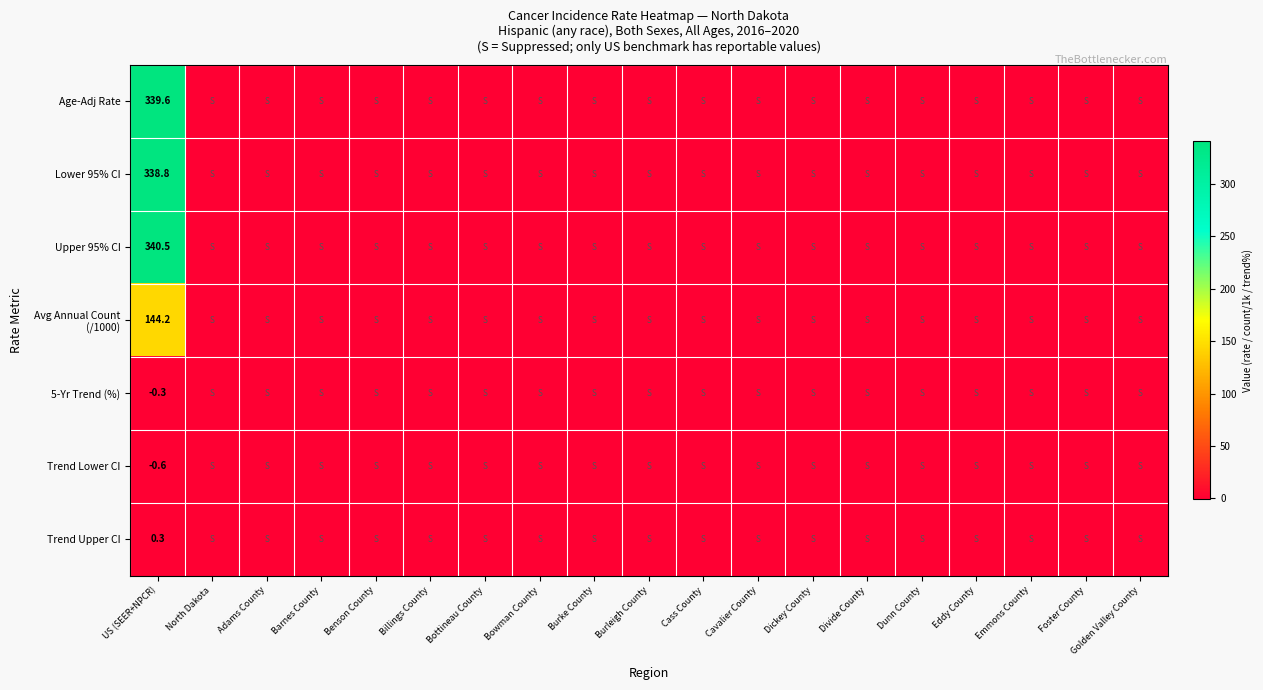

The value of Trend Upper CI at Barnes County is 0.0. True or false?

True